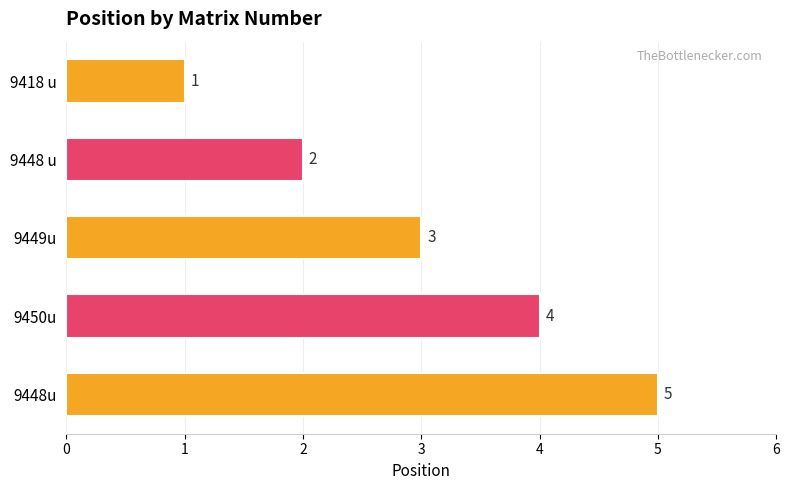

Rank the categories by value from lowest to highest.

9418 u, 9448 u, 9449u, 9450u, 9448u